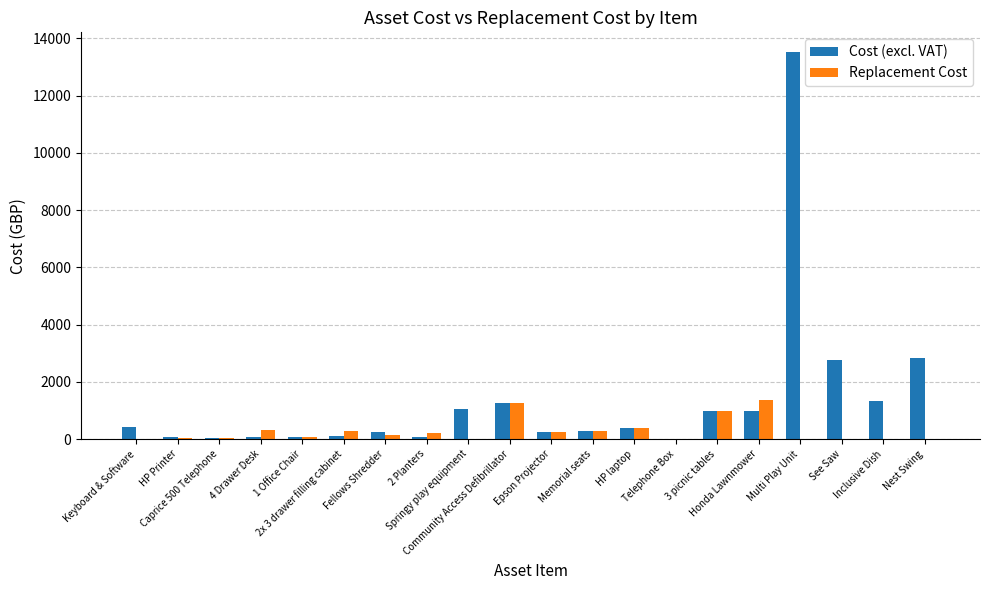

What is the maximum value for Cost (excl. VAT)?

13531.0